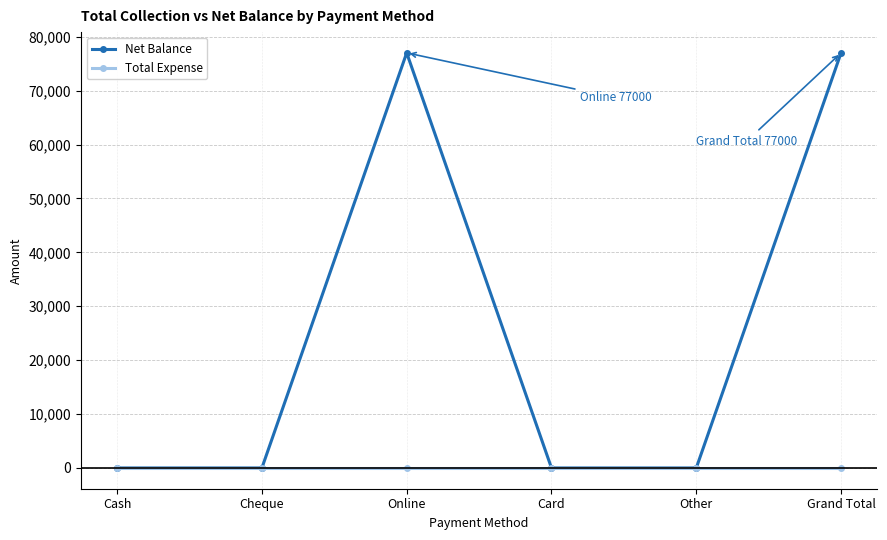

What is the label of the 3rd point from the right?

Card